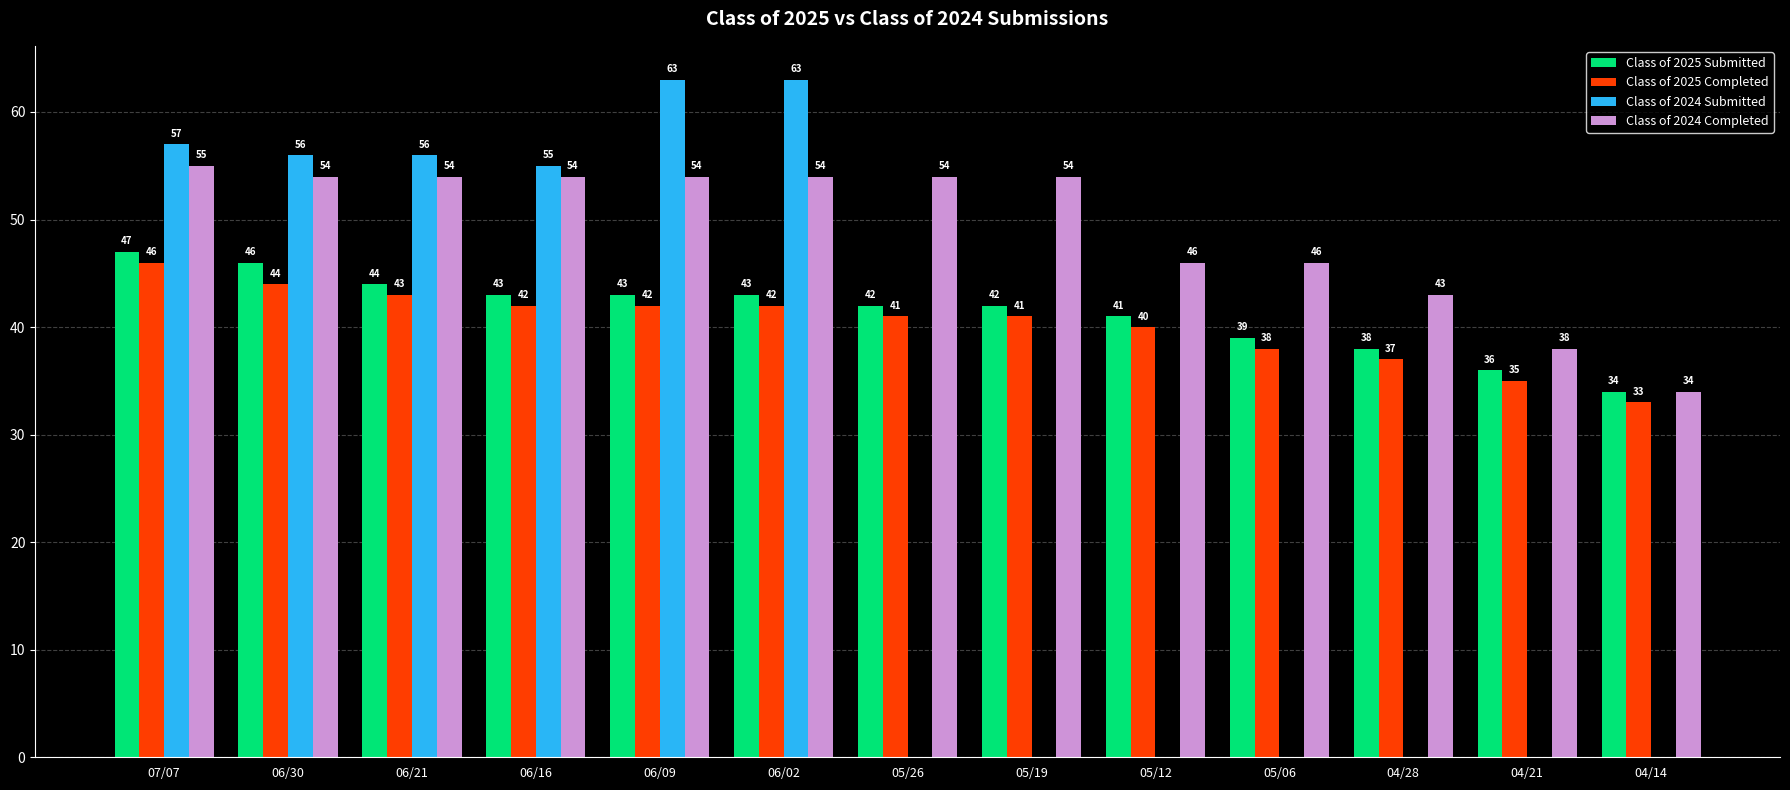

Between 06/02 and 04/14, which series saw the biggest shift?

Class of 2024 Submitted